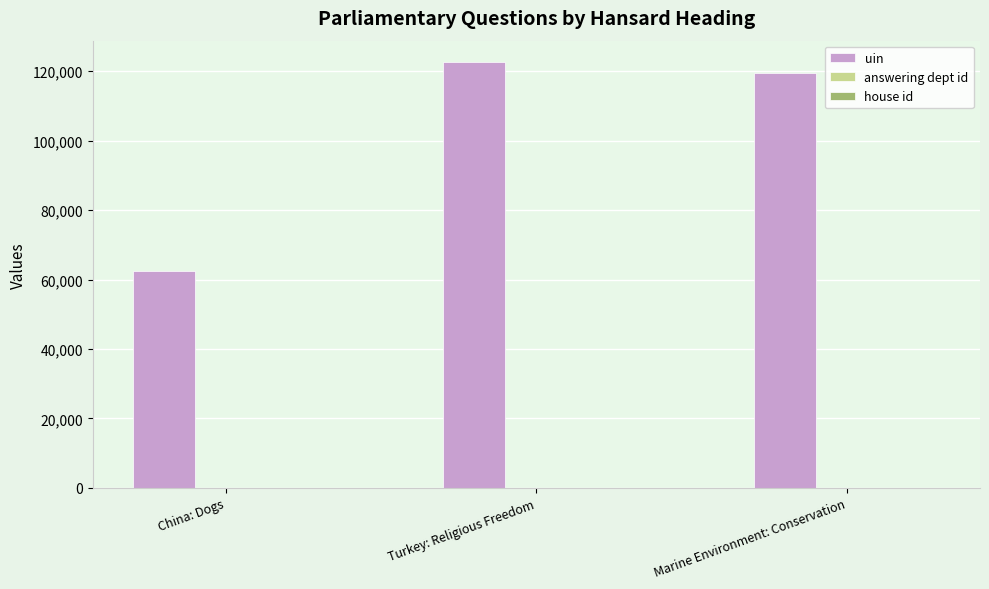

Read the uin value at Turkey: Religious Freedom.

122659